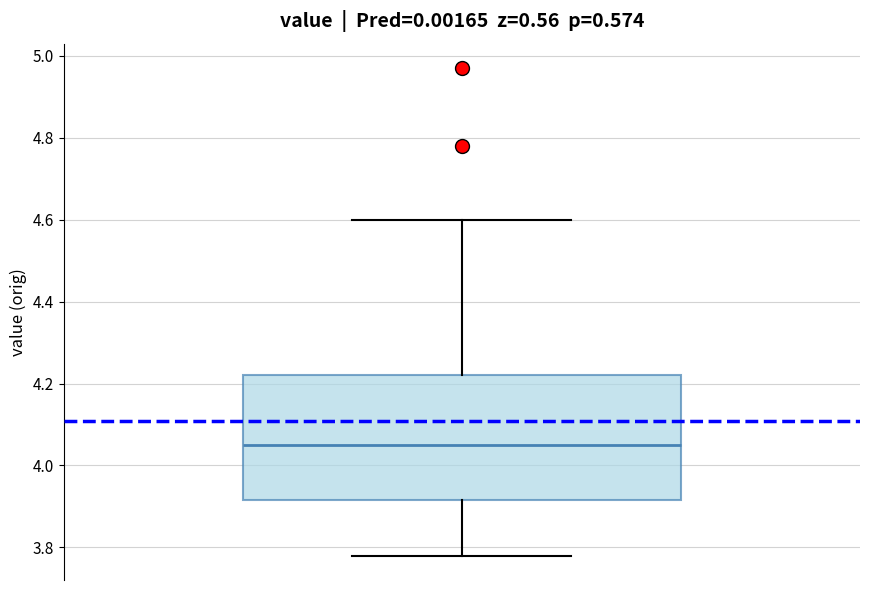

Where does the upper whisker of the box end on the y-axis? The values are not printed on the chart, so give them approximately, as read against the axis.

4.60